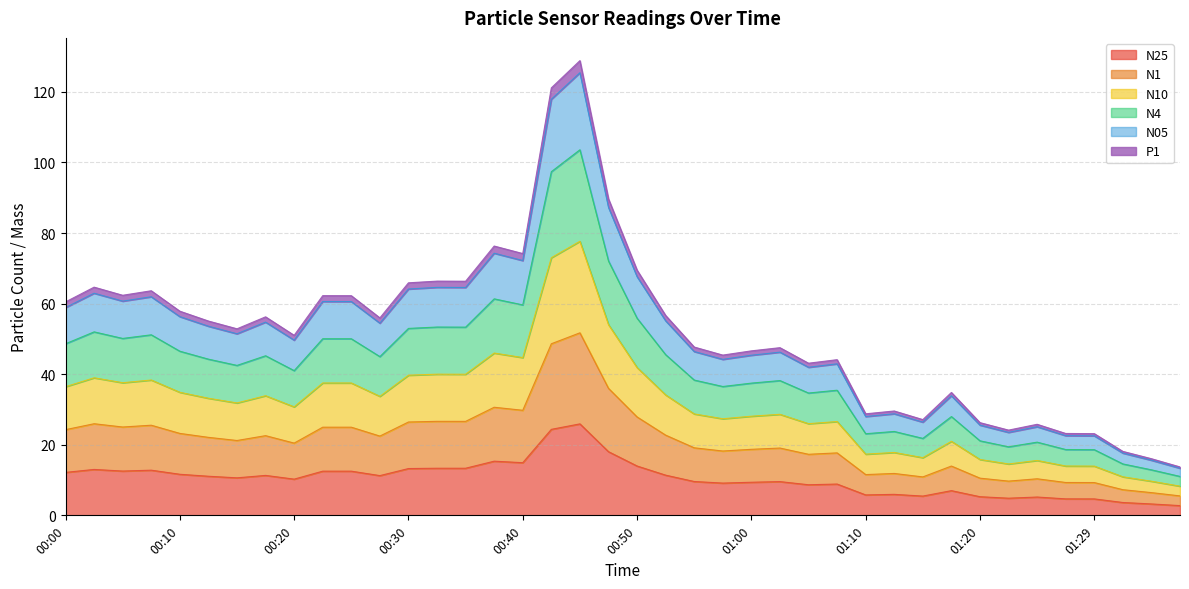

What is the maximum value for N25?

25.9